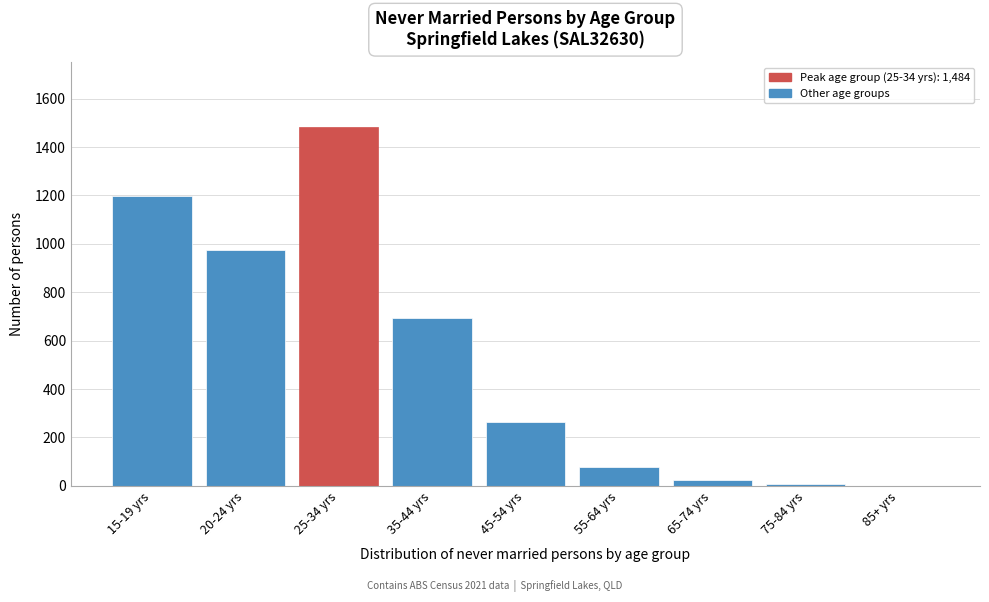

At which label is the value closest to 742?

35-44 yrs